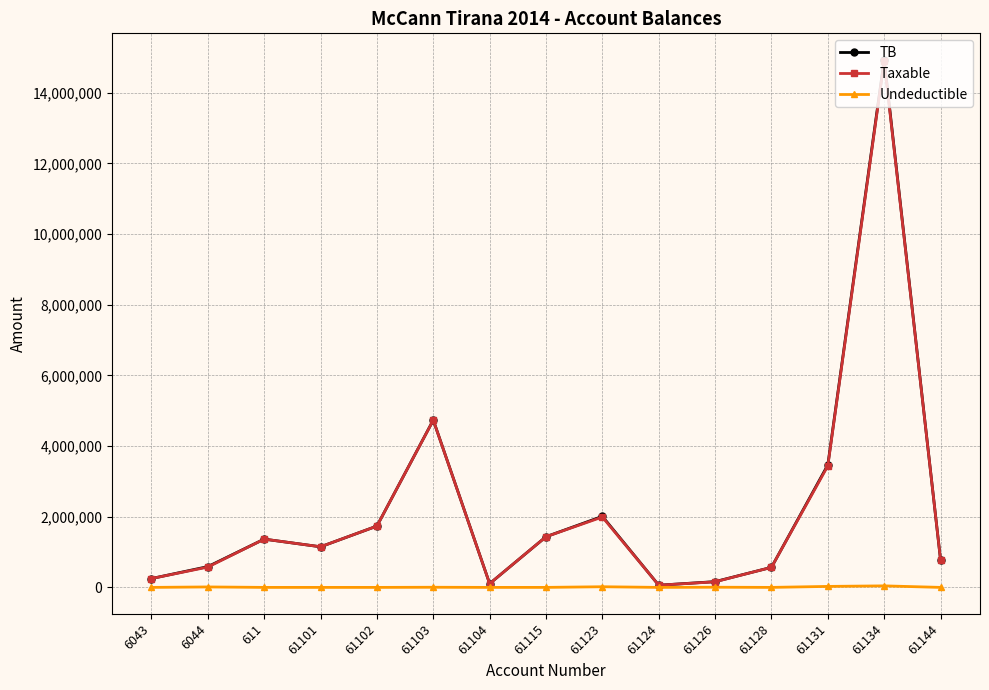

What is the lowest value of the Taxable series?

61813.2